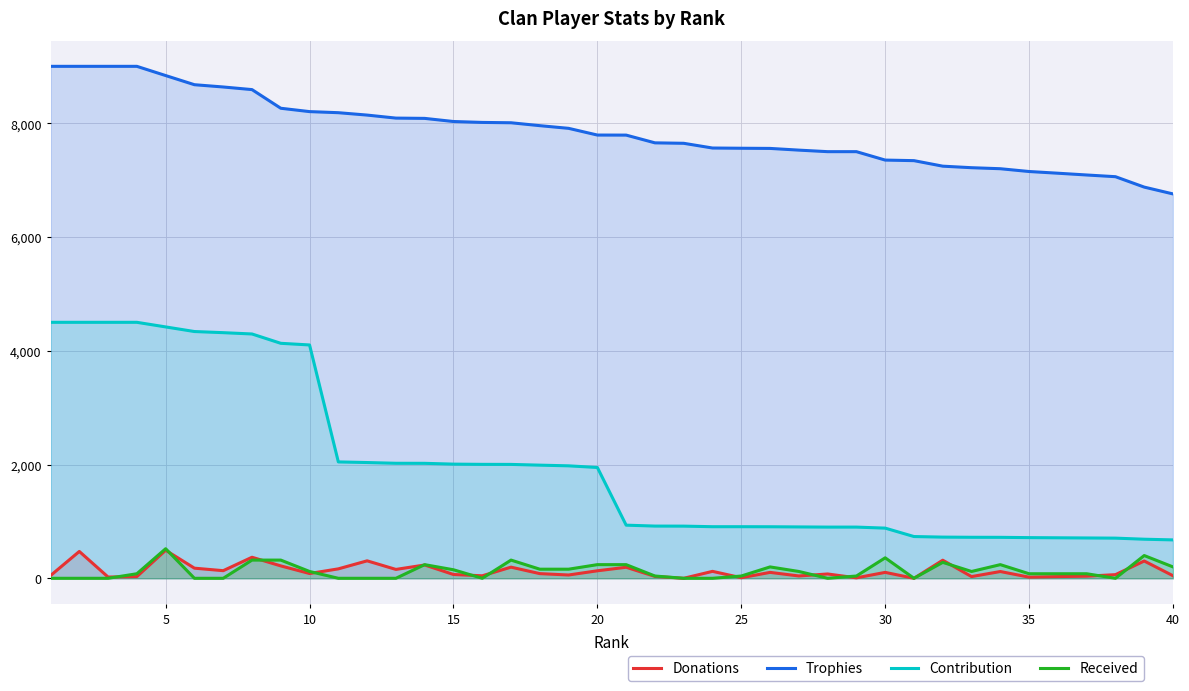

What are all the series names shown in the legend?

Donations, Trophies, Contribution, Received